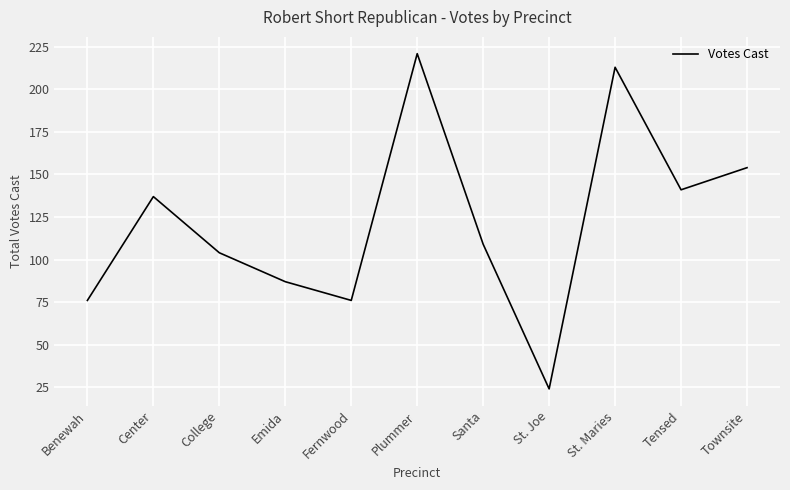

What is the difference between the second highest and minimum values?

189